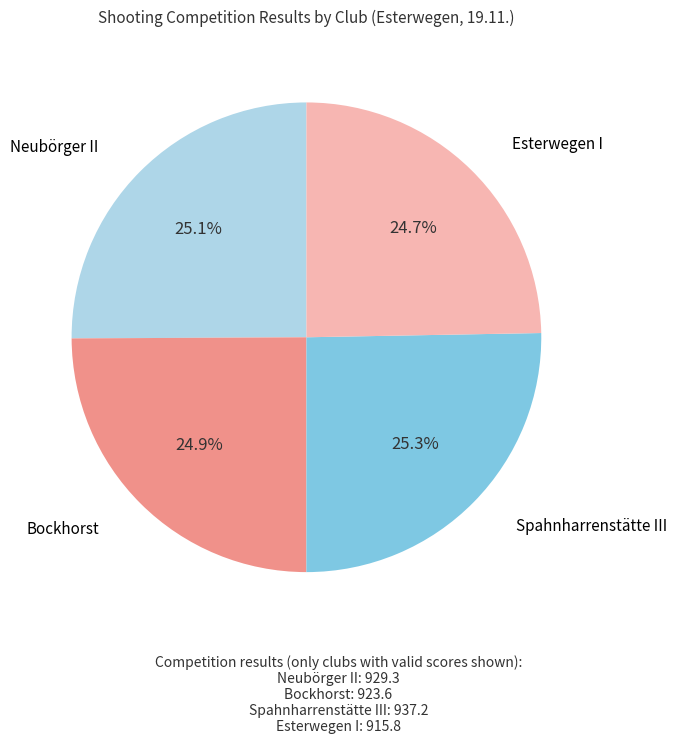

Does any single category account for the majority?

No